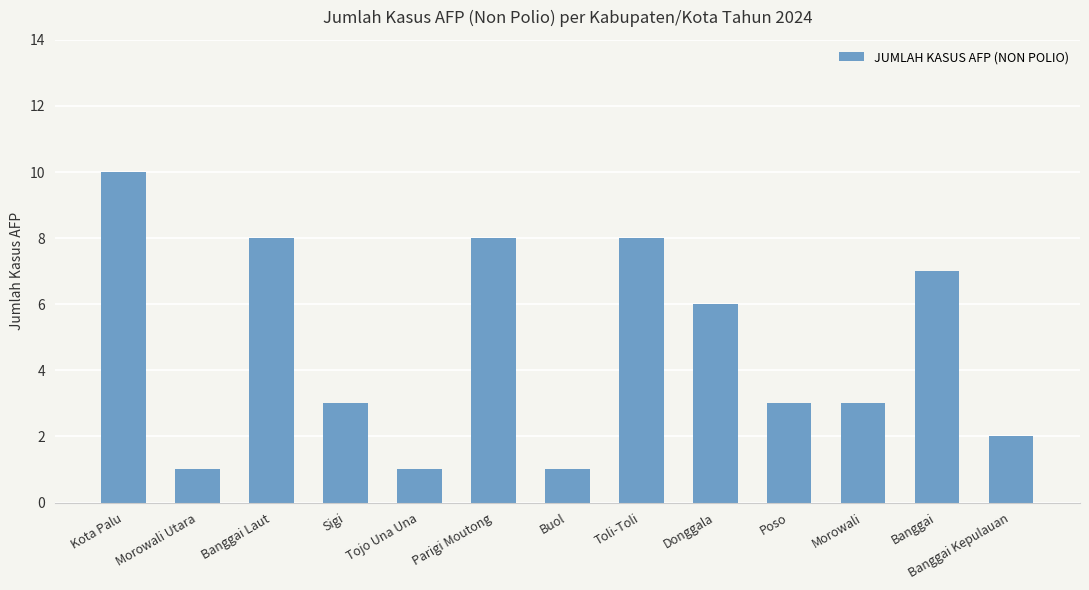

What is the greatest value displayed?

10